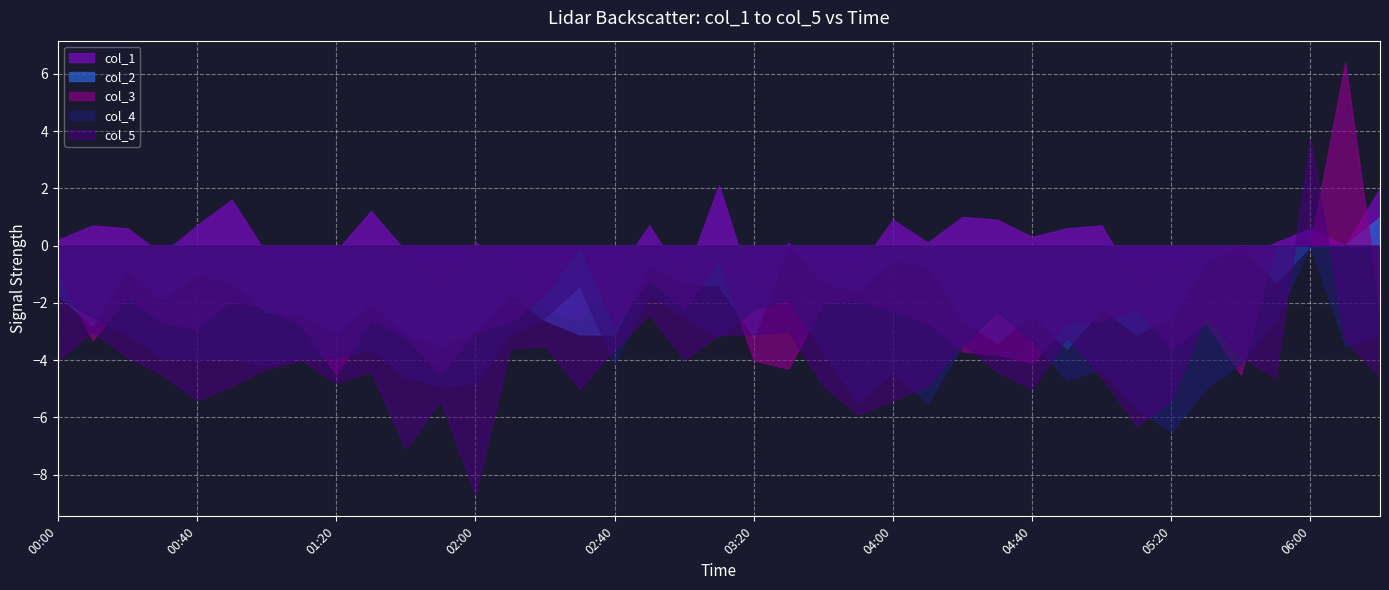

Which category has the lowest value across all series?

02:00